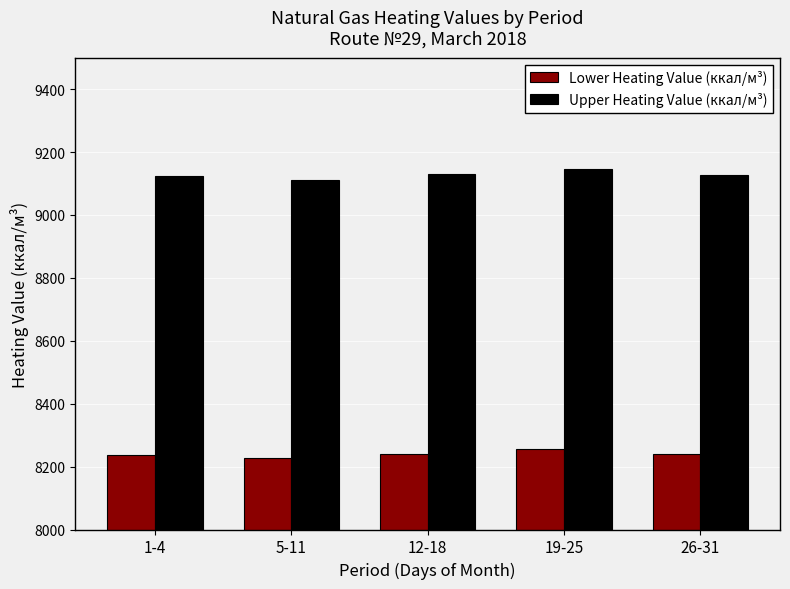

List the series in order of their peak value, lowest first.

Lower Heating Value (ккал/м³), Upper Heating Value (ккал/м³)